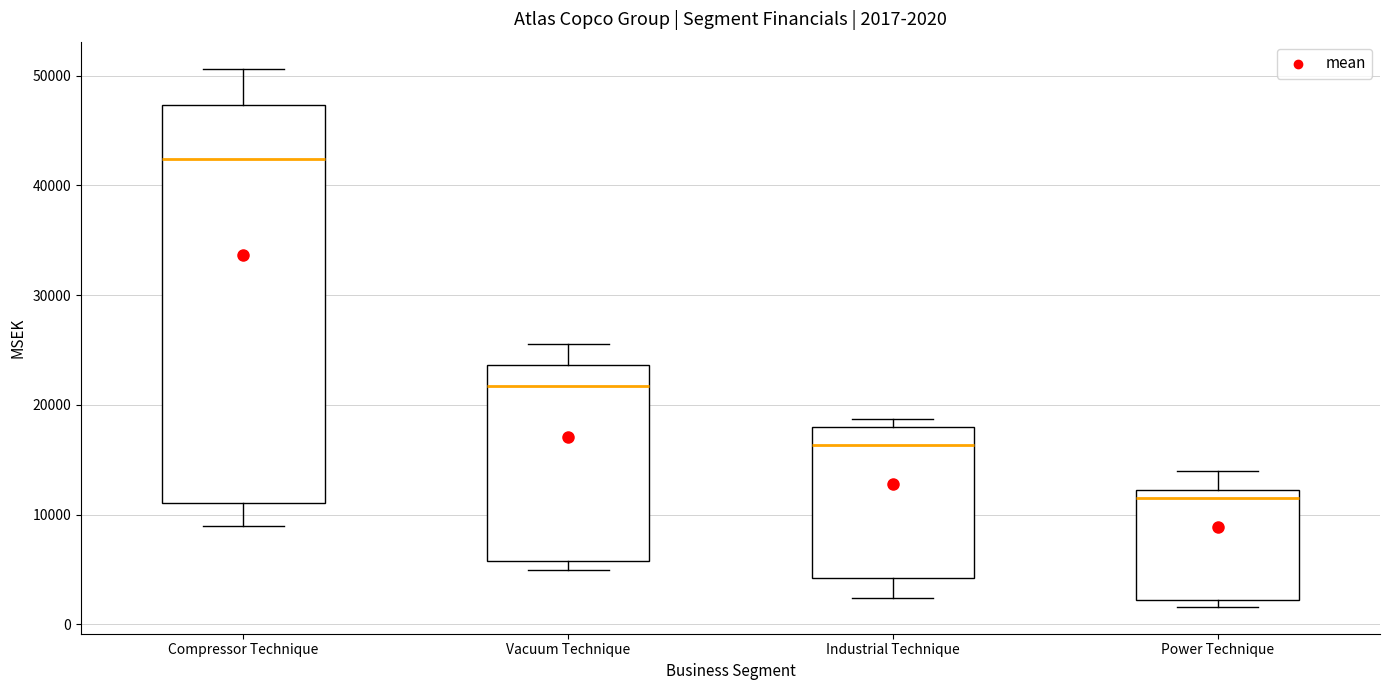

Which box has the highest median line?

Compressor Technique